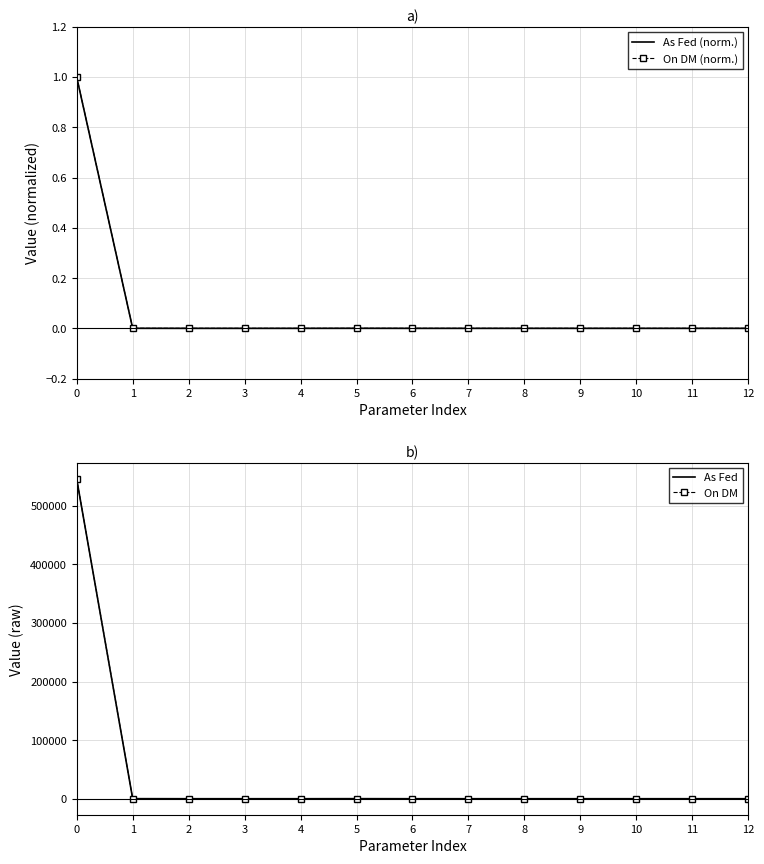

How many series are shown in this chart?

4